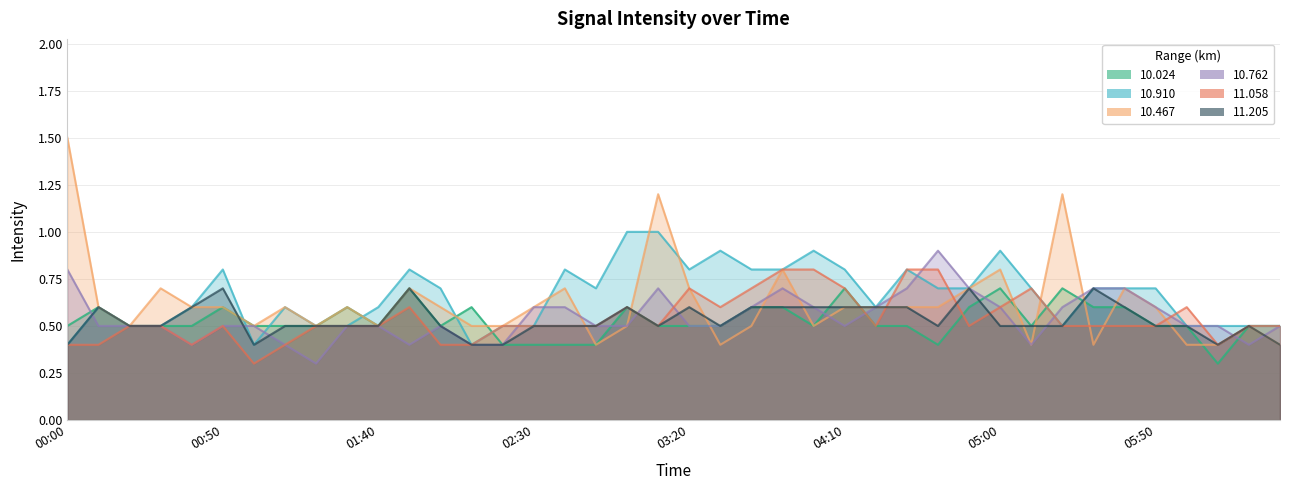

Between which two adjacent categories do 11.058 and 10.024 first intersect?

2001/09/05 02:10 and 2001/09/05 02:20